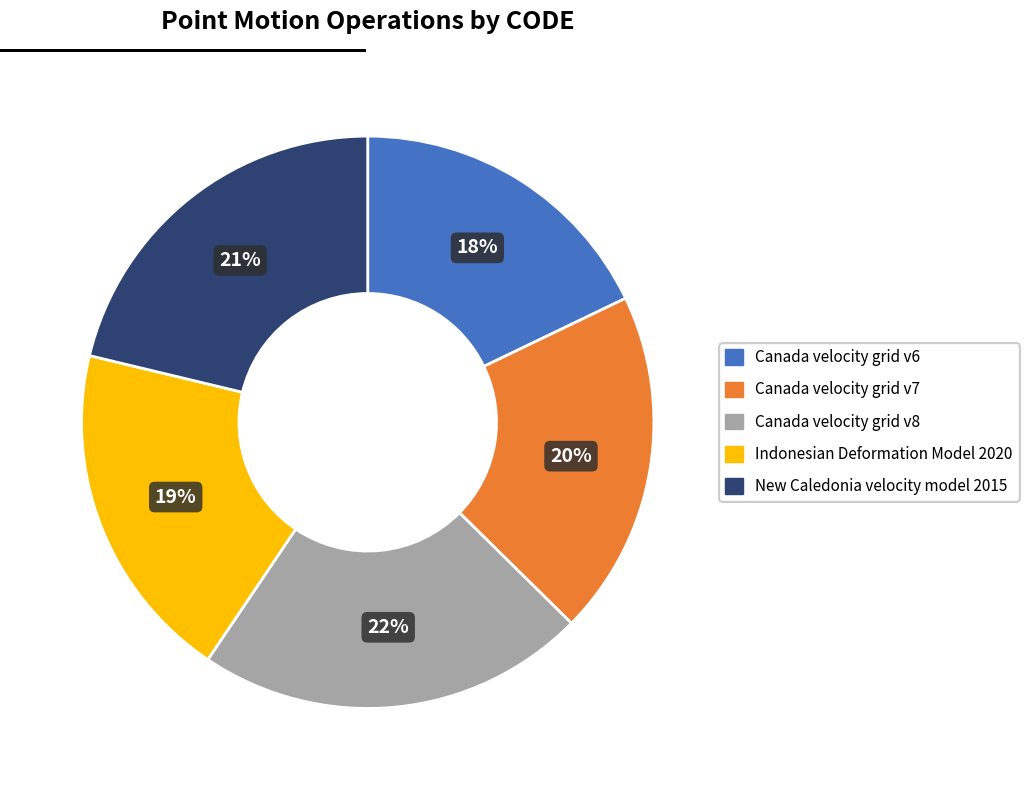

Which has a higher value, New Caledonia velocity model 2015 or Canada velocity grid v8?

Canada velocity grid v8